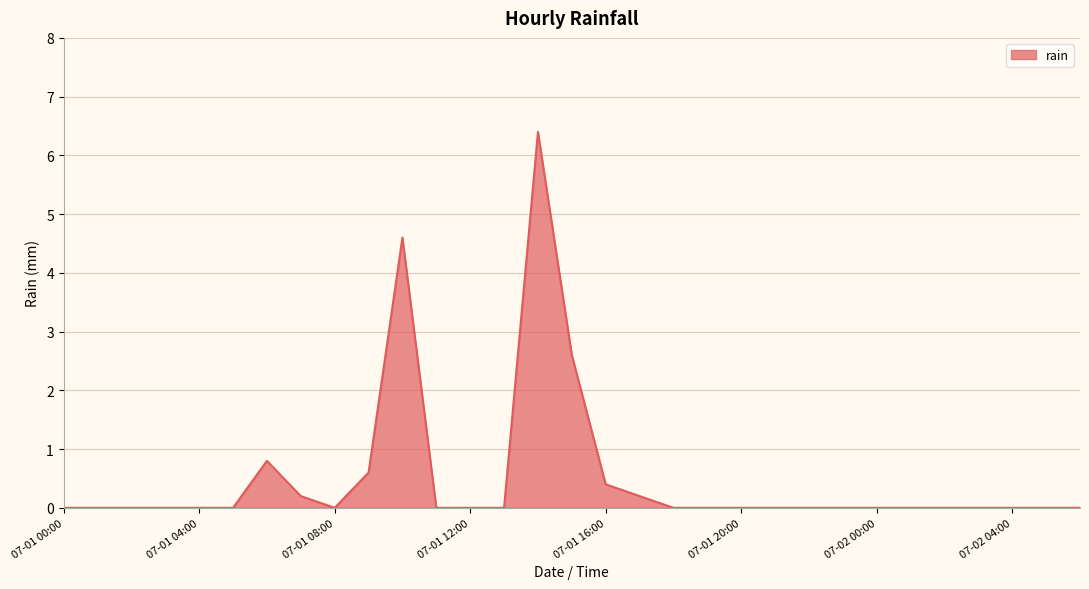

What is the difference between the maximum and minimum values?

6.4